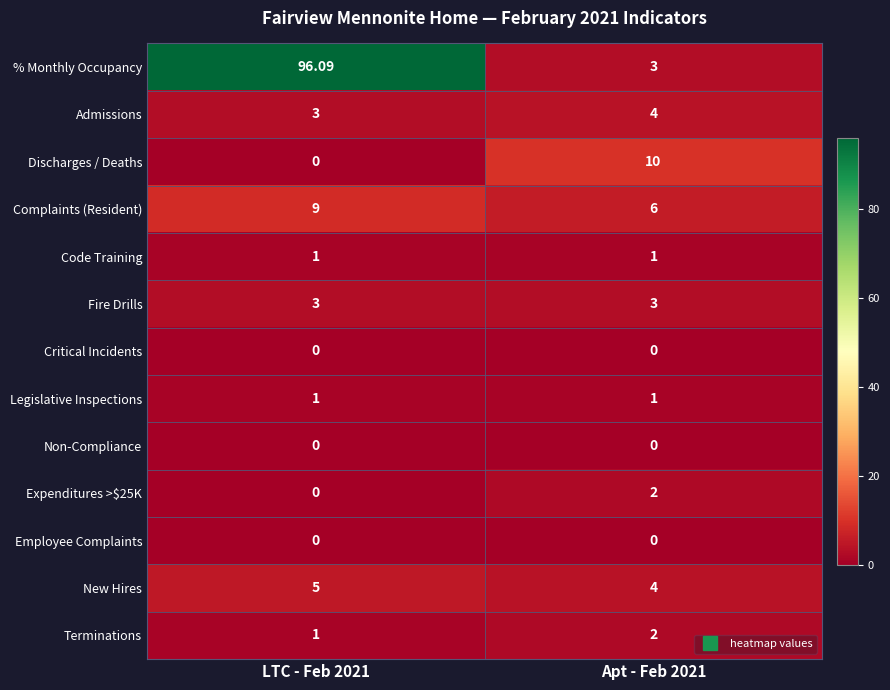

Which series has the largest range (max minus min)?

% Monthly Occupancy